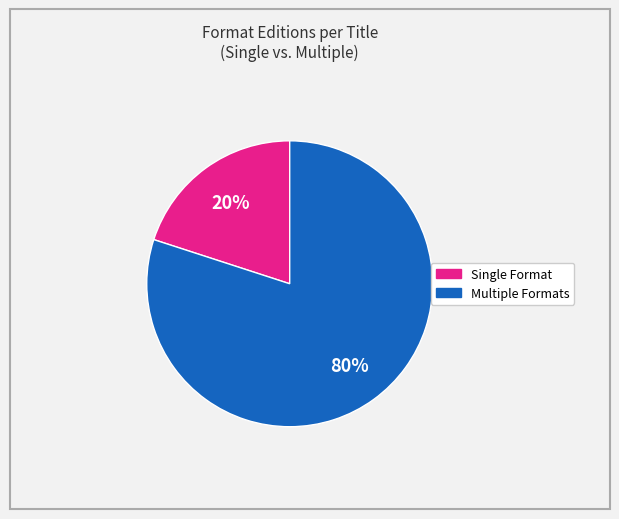

To the nearest percent, what is the average slice percentage?

50%